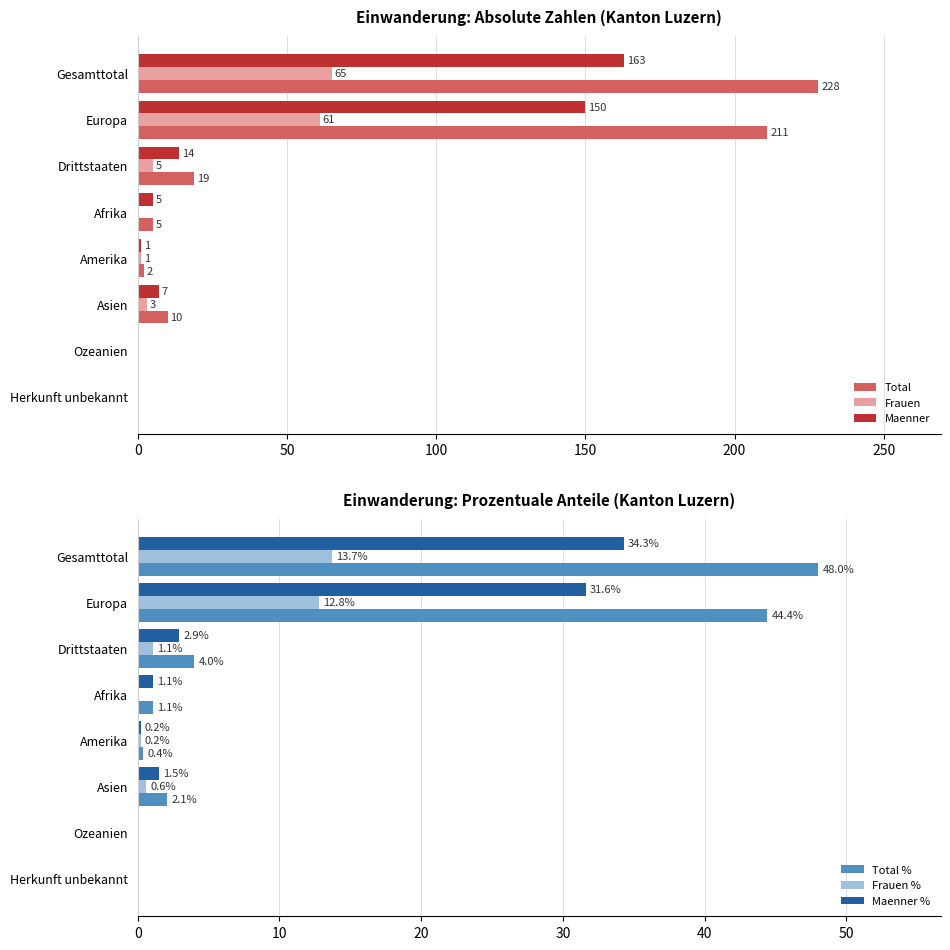

Is the value of Total at Drittstaaten greater than the value of Frauen at Amerika?

Yes